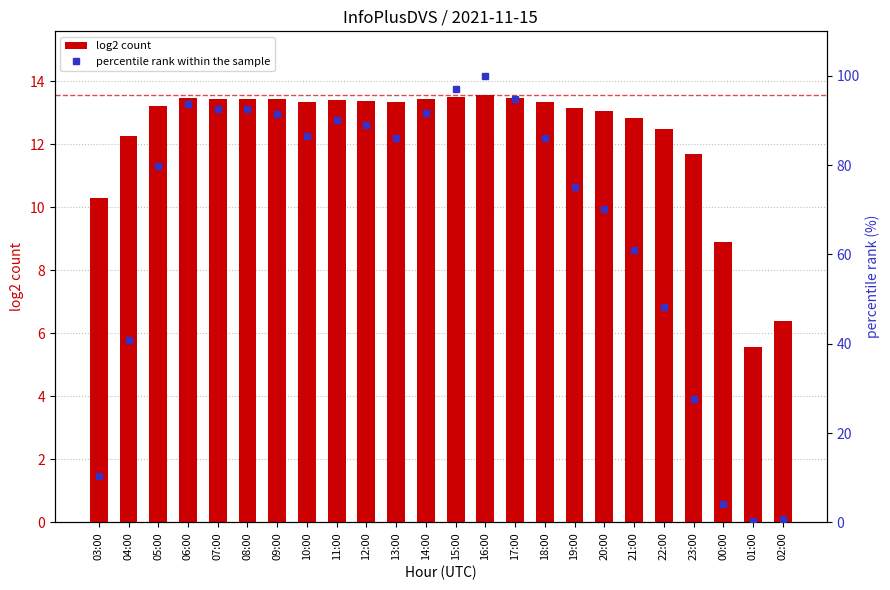

Between 03:00 and 11:00, which series saw the biggest shift?

percentile rank within the sample